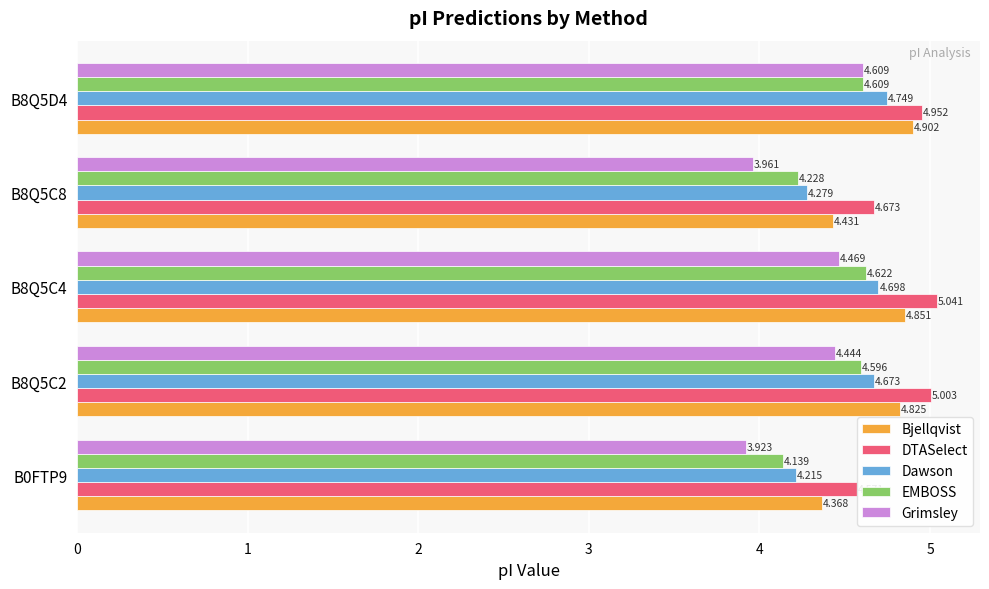

Rank the categories by DTASelect value from lowest to highest.

B0FTP9, B8Q5C8, B8Q5D4, B8Q5C2, B8Q5C4